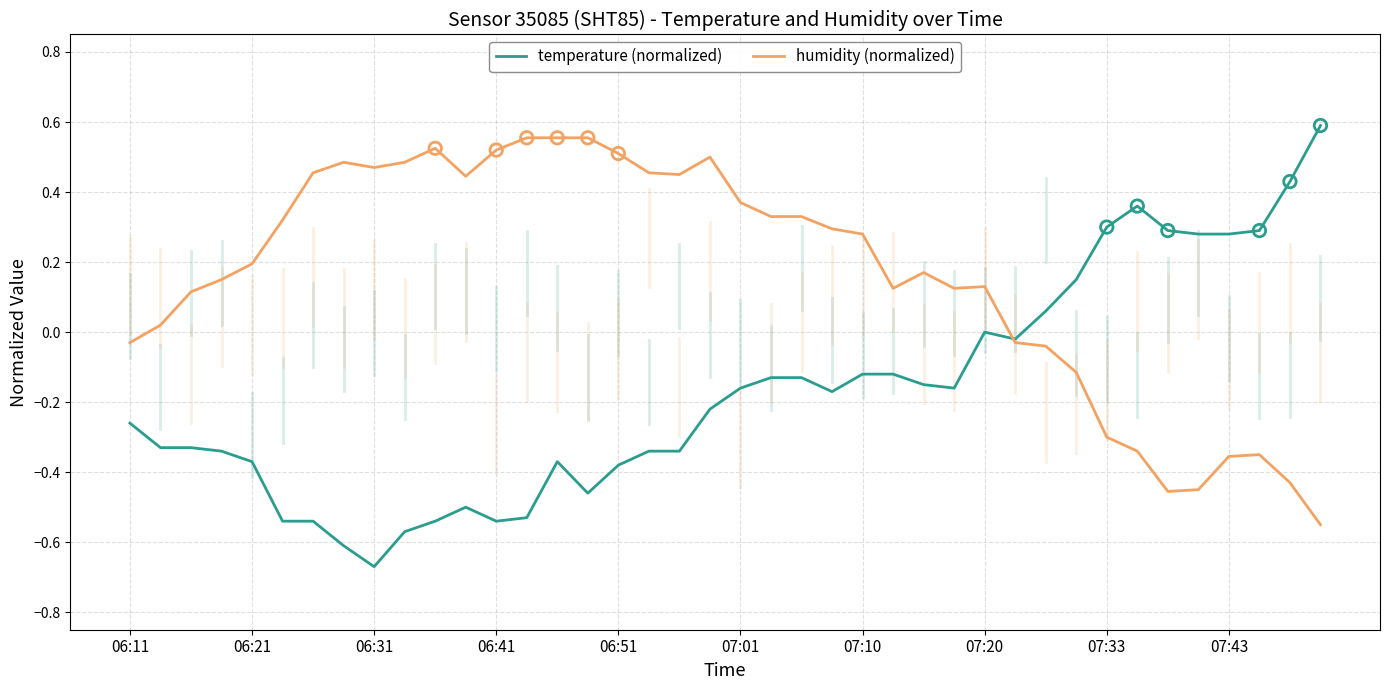

Which series has the largest total across all categories?

humidity (normalized)